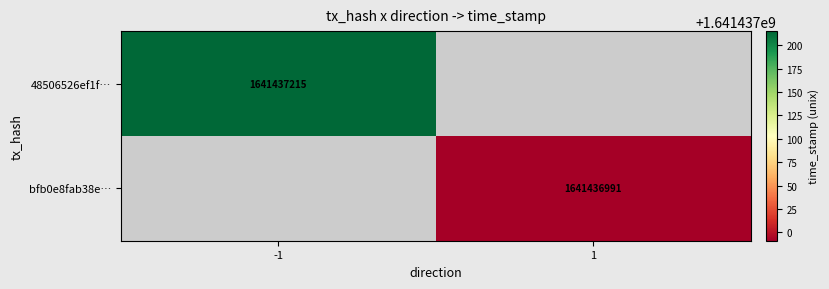

Rank the series by their maximum value, from lowest to highest.

bfb0e8fab38ef407c872a374568661d3dd1c5e3, 48506526ef1f76cb4f6f1c6637c68d253997ac8